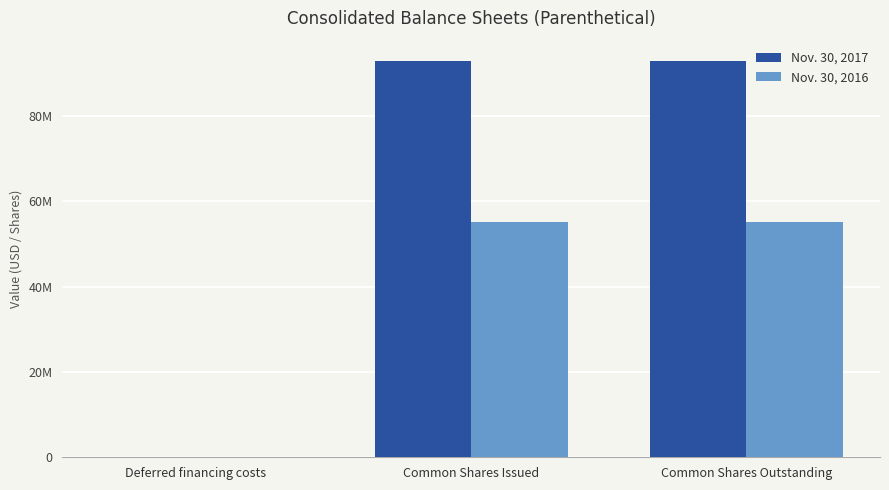

Reading left to right, list all the values displayed in this chart.

Nov. 30, 2017: 0	93014134	93014134
Nov. 30, 2016: 35769	55104493	55104493